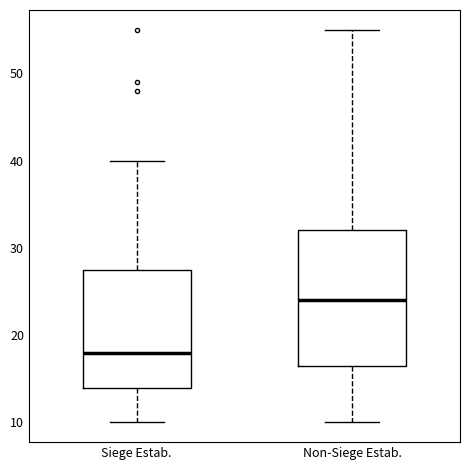

Comparing the boxes themselves (not the whiskers), which one is the tallest?

Non-Siege Estab.